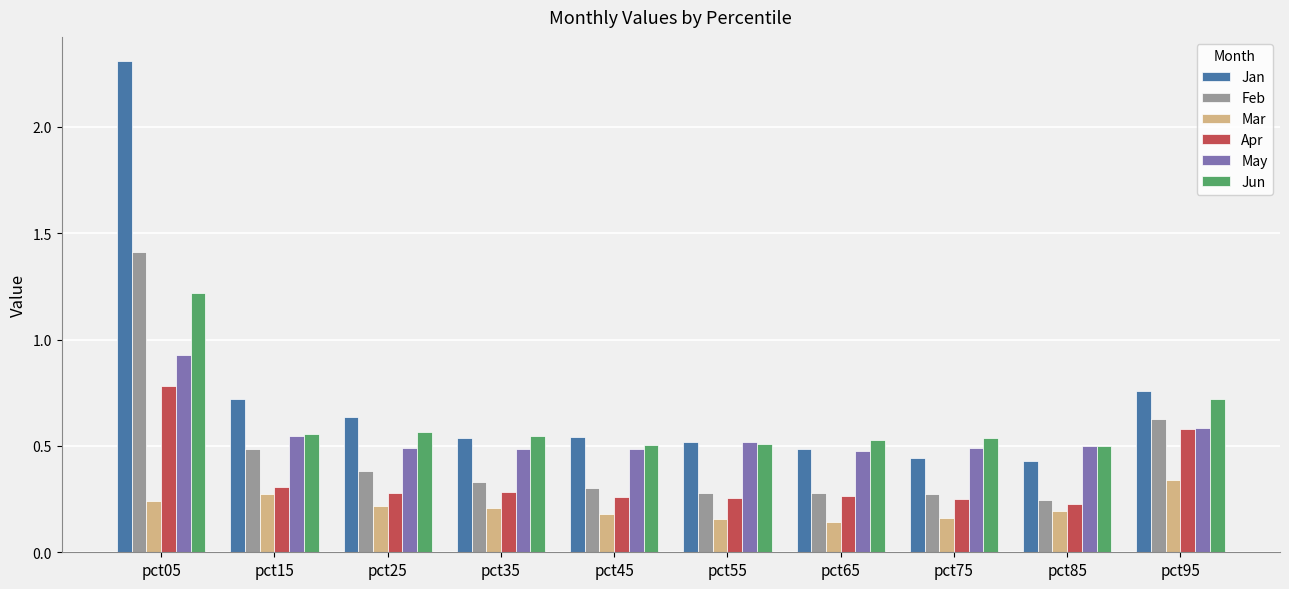

Which series changed the most between pct75 and pct95?

Feb